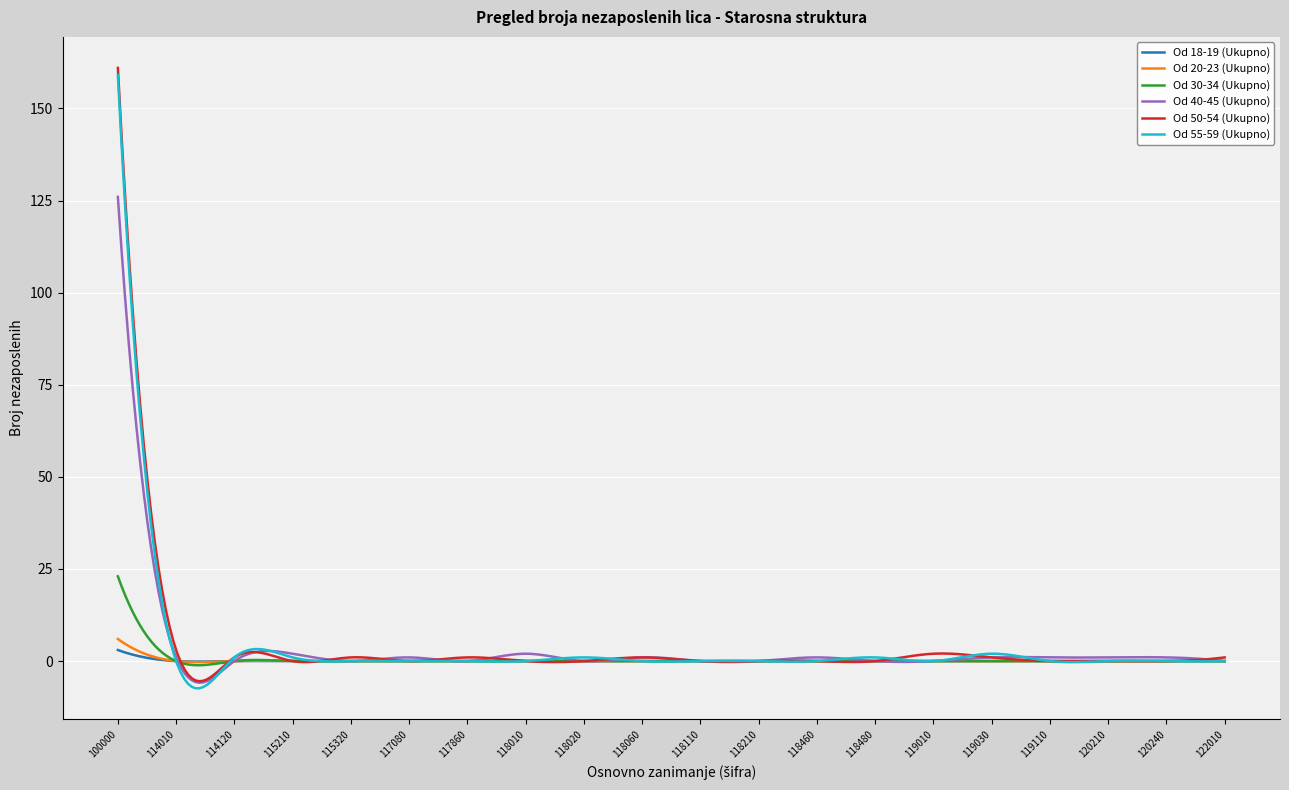

What is the minimum value for Od 55-59 (Ukupno)?

-7.4